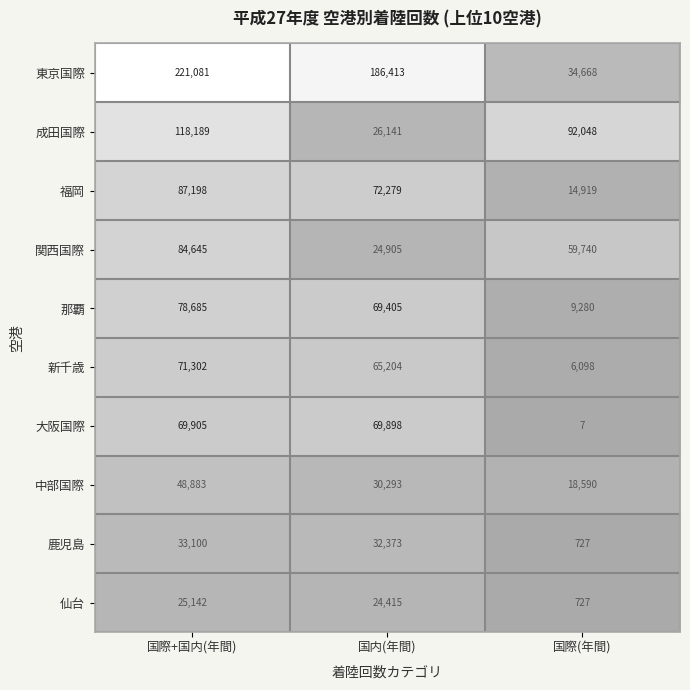

What is the total value across all series at 国内(年間)?

601326